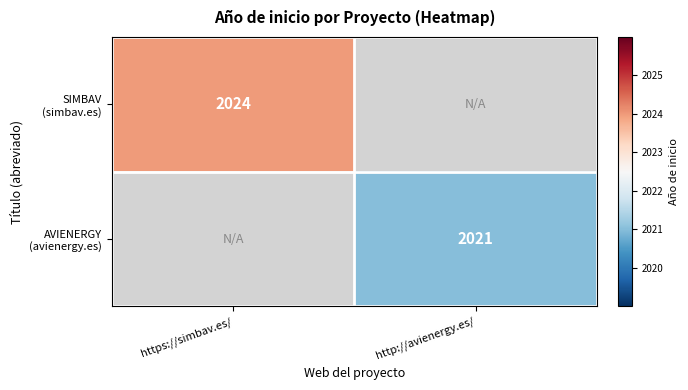

Rank the categories by SIMBAV (simbav.es) value from lowest to highest.

https://simbav.es/, http://avienergy.es/